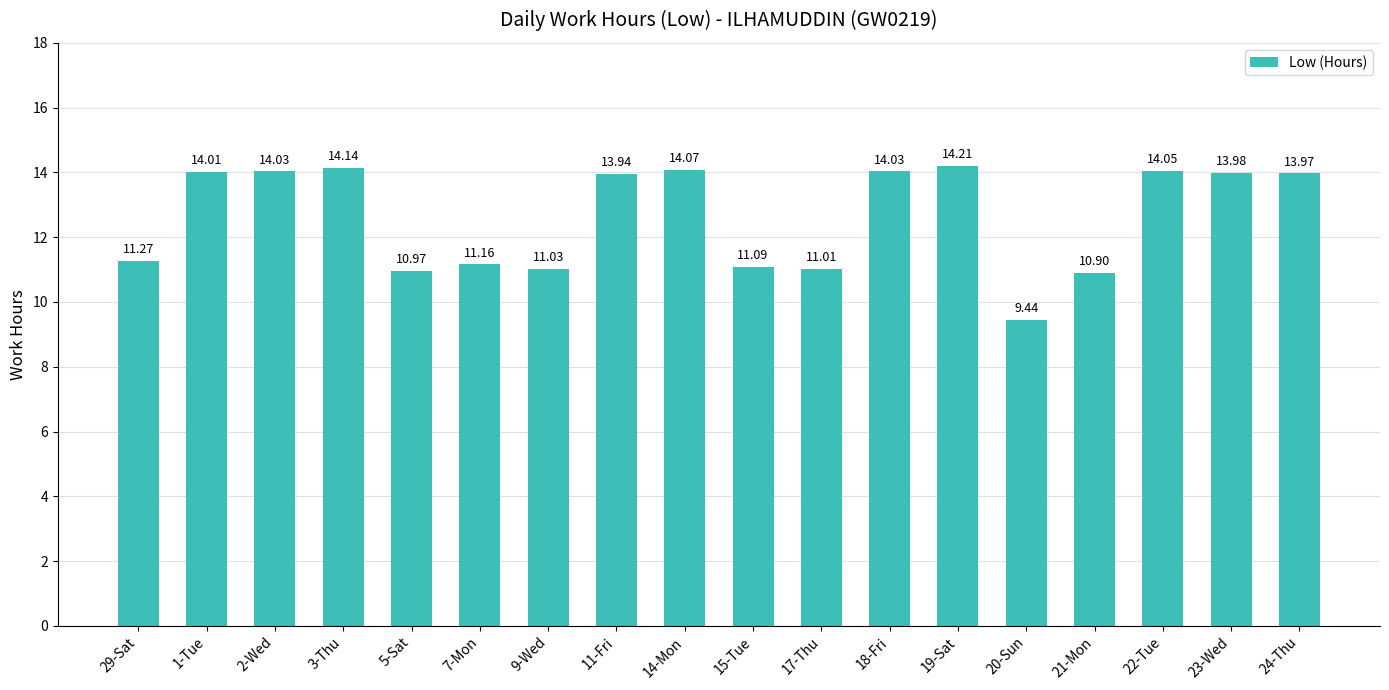

What is the greatest value displayed?

14.2